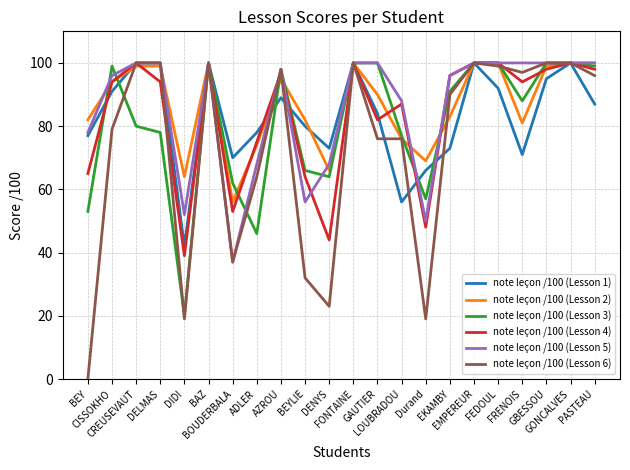

Does the chart display data point markers on the line(s)?

No